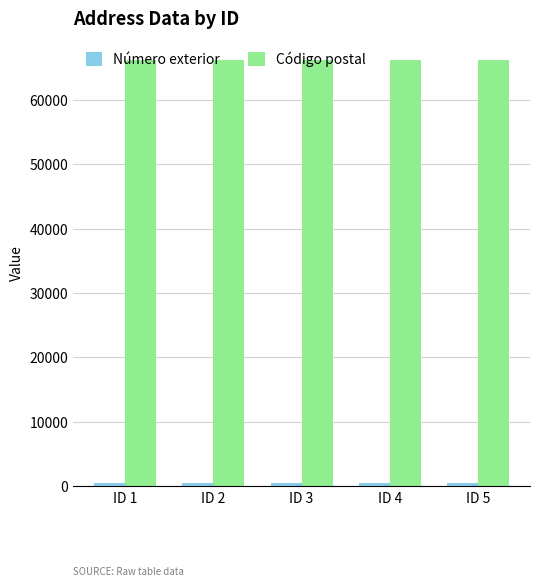

What is the greatest value displayed?

66200